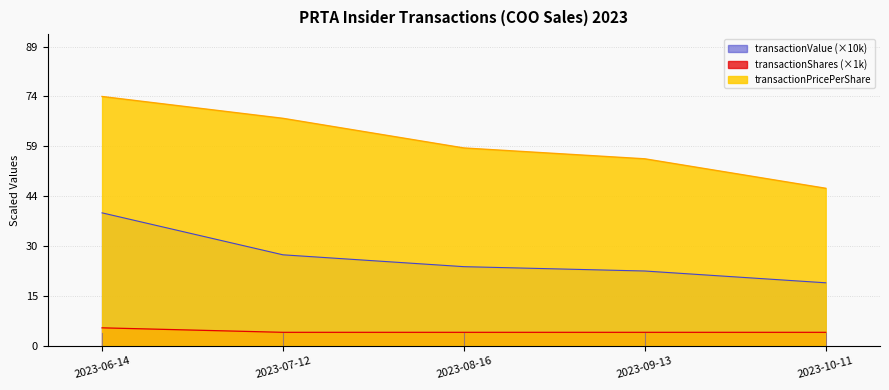

Between 2023-07-12 and 2023-10-11, which series saw the biggest shift?

transactionPricePerShare